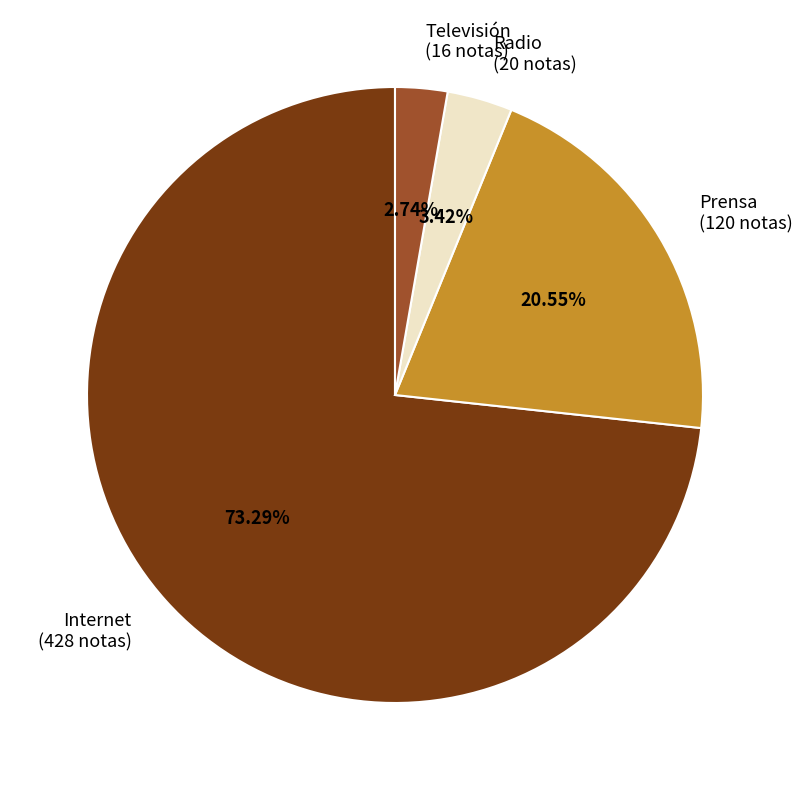

What percentage is the Radio slice, to the nearest percent?

3%